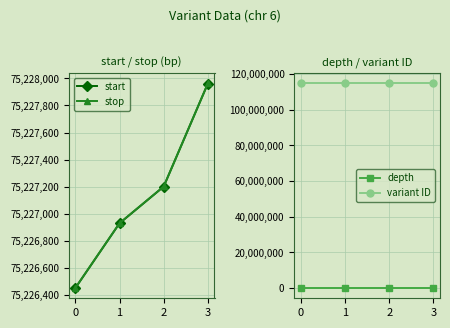

At 2, list the series in order from largest to smallest.

variant ID, stop, start, depth